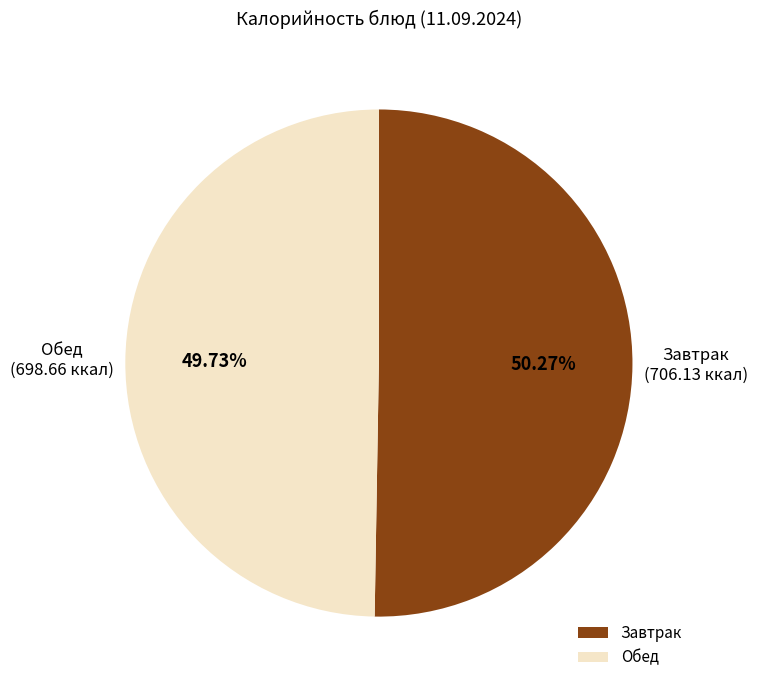

Rank the categories by value from highest to lowest.

Завтрак, Обед